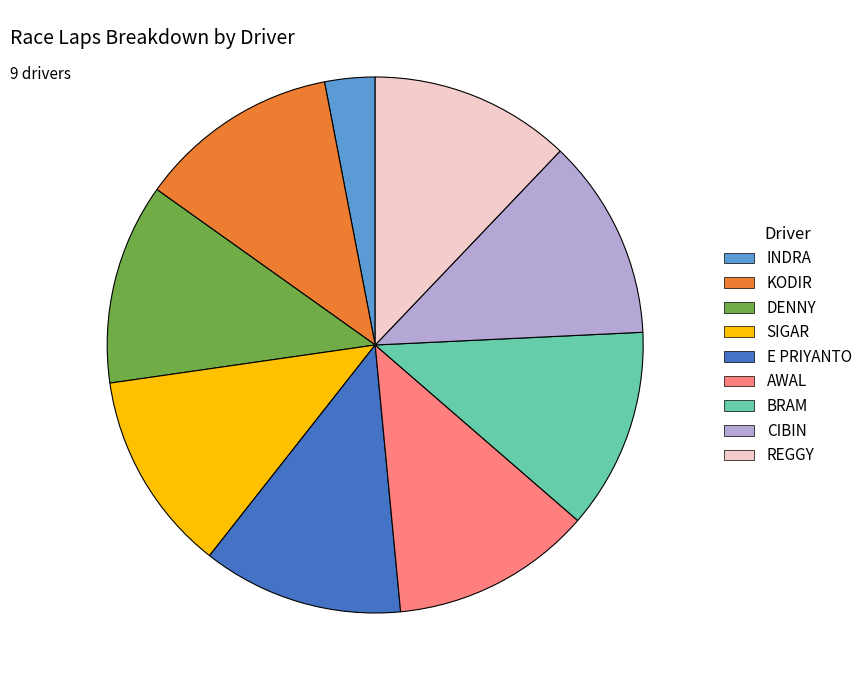

What is the ratio of the value at REGGY to the value at BRAM?

1.0